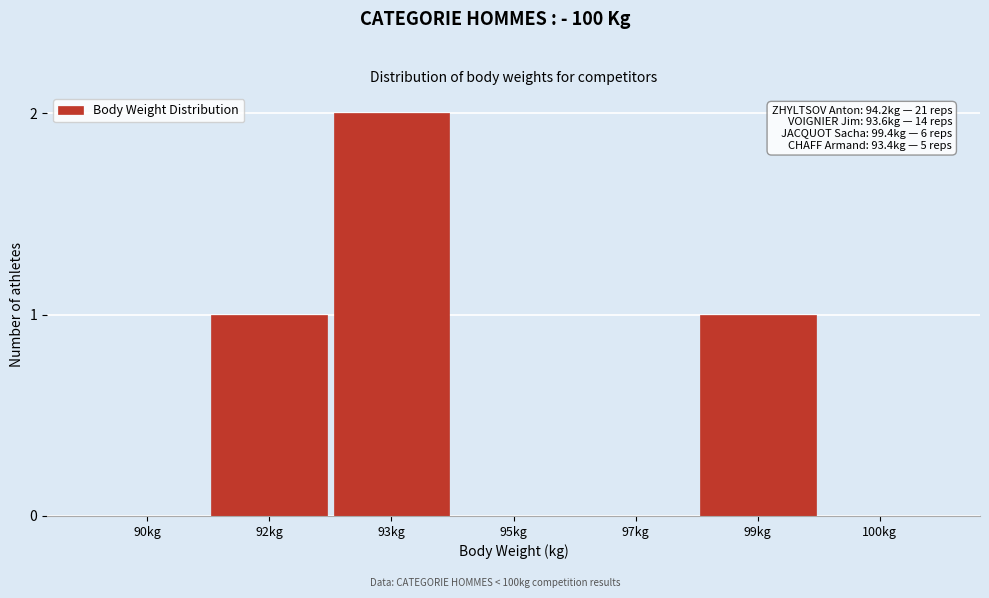

Reading right to left, extract all data points from this chart.

100kg=0	99kg=1	97kg=0	95kg=0	93kg=2	92kg=1	90kg=0